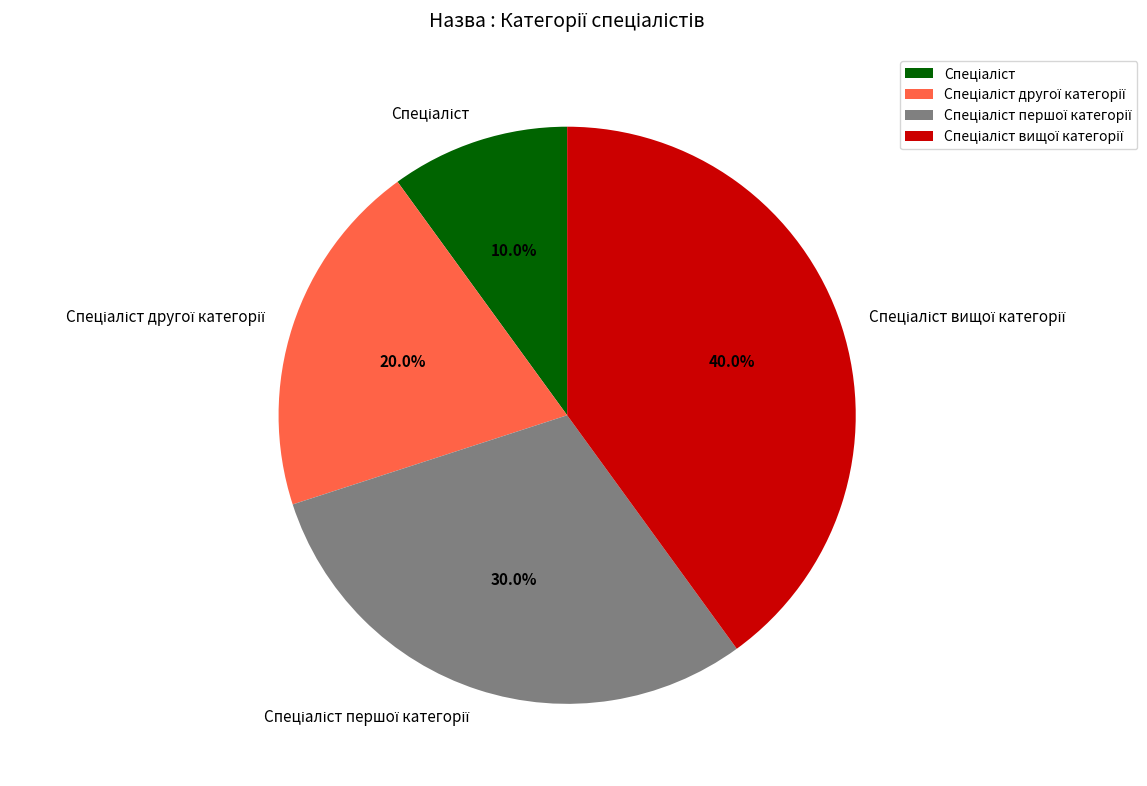

Is there a majority slice in this chart?

No